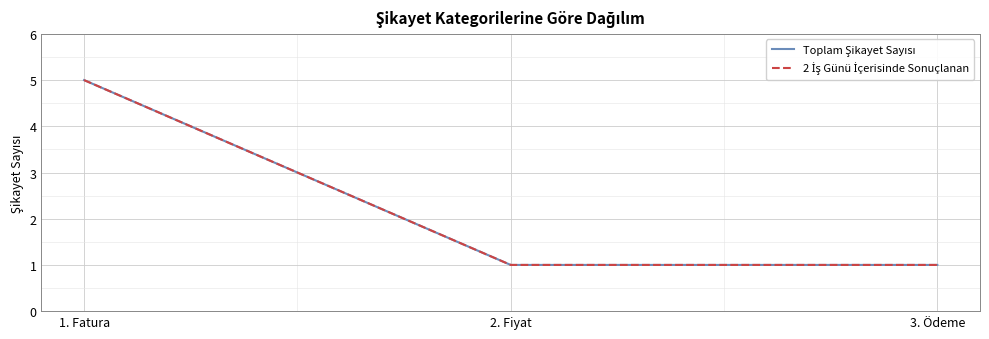

Between 2. Fiyat and 3. Ödeme, which is larger?

2. Fiyat